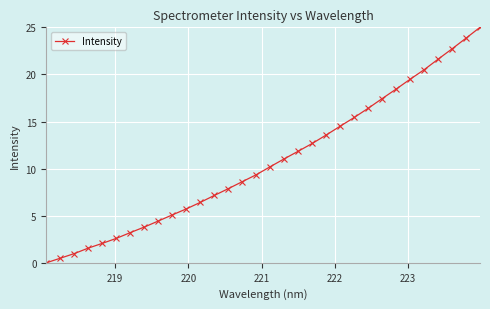

True or false: there are more than 1 points higher than both neighbors.

False